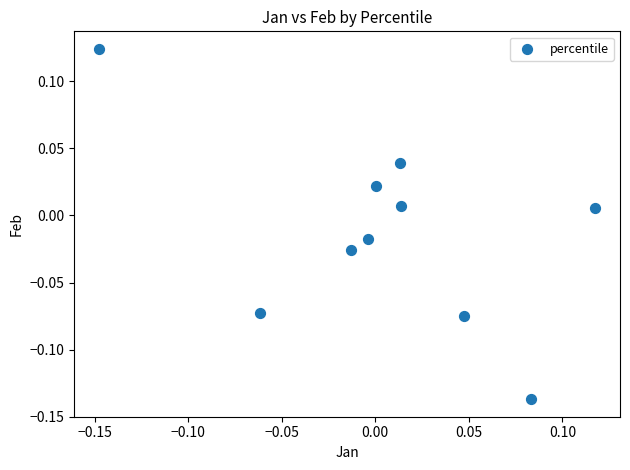

What is the range of Y values (max minus min)?

0.3